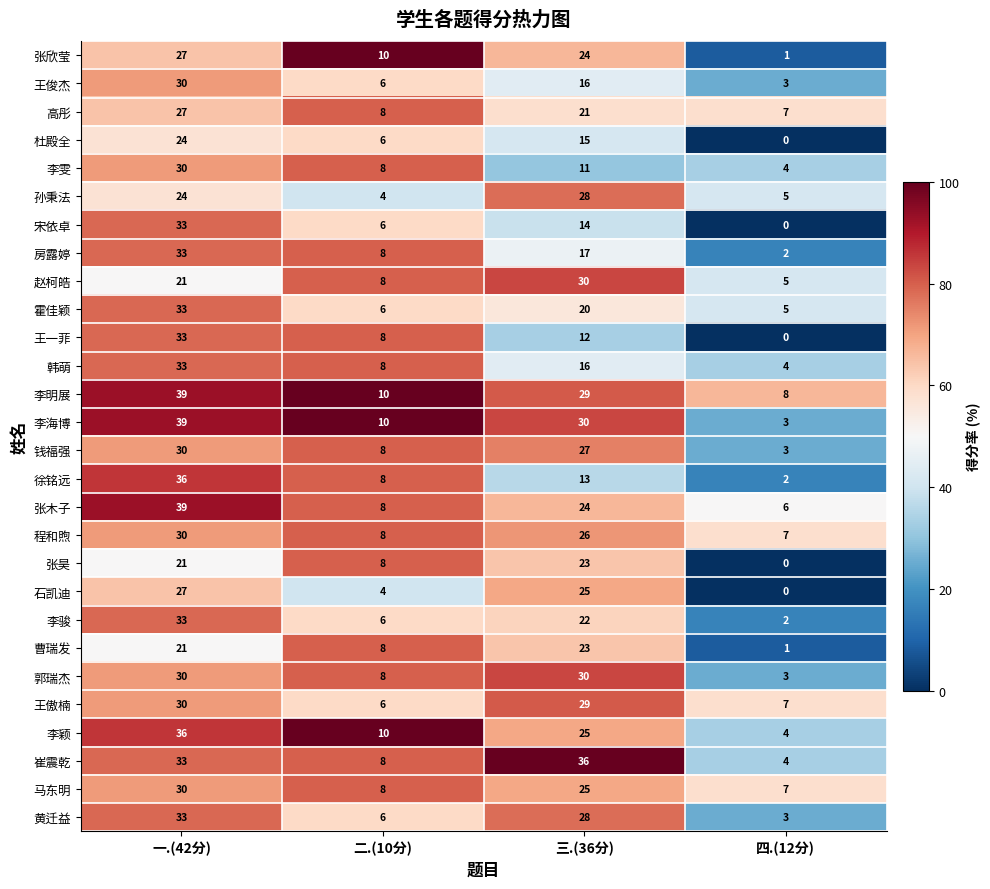

What is the sum of the 李骏 values at 三.(36分) and 二.(10分)?

28